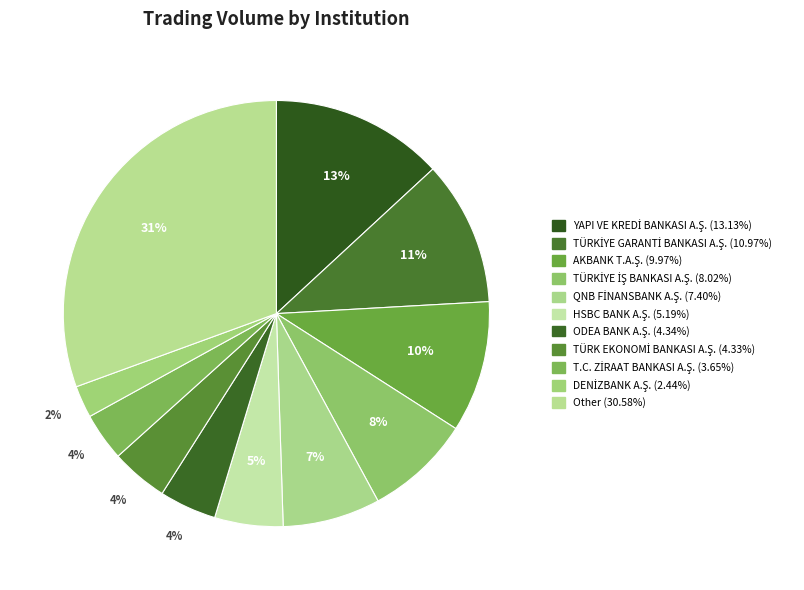

Is the sum of Other and TÜRK EKONOMİ BANKASI A.Ş. greater than half?

No